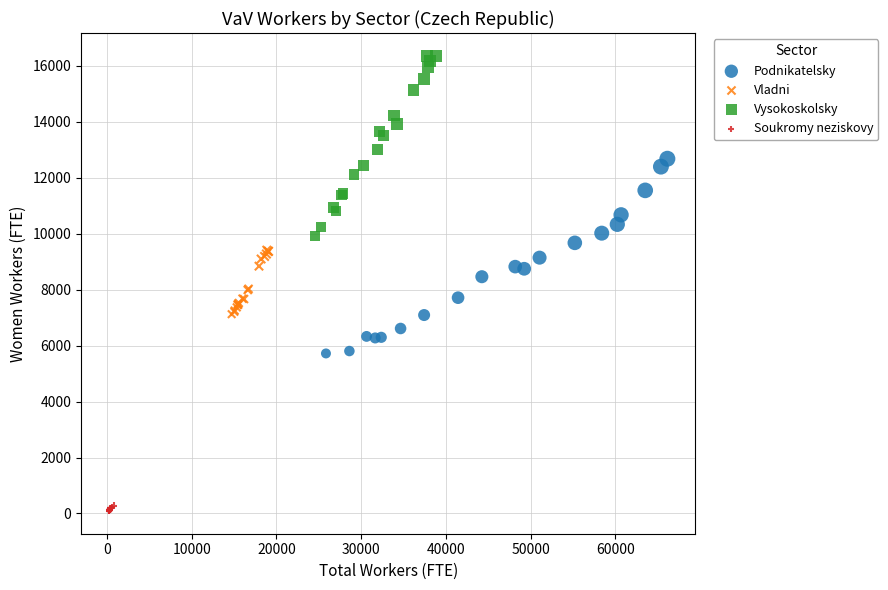

Which series contains the lowest Y value?

Soukromy neziskovy